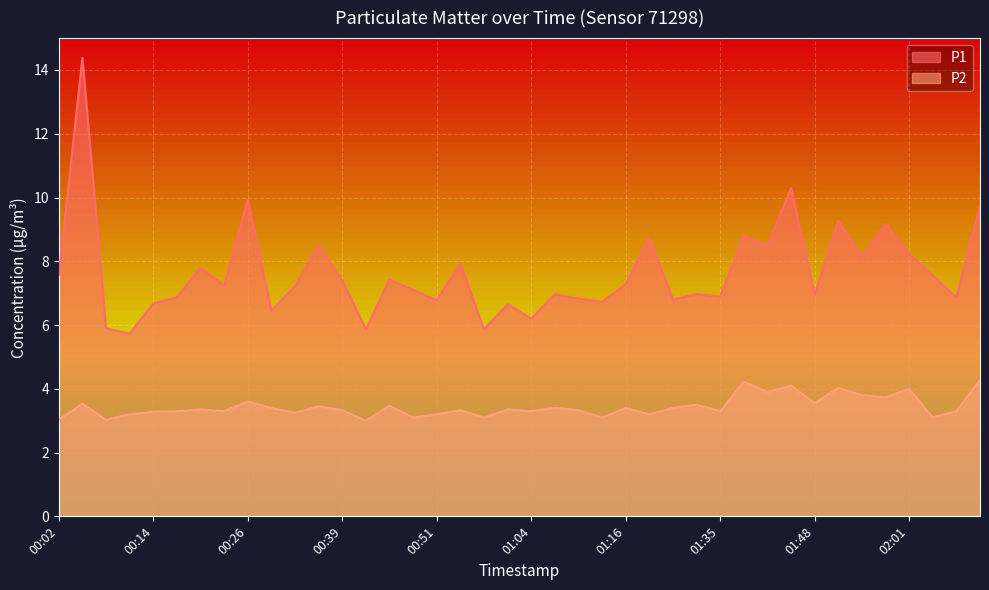

At which category does the chart reach its minimum across all series?

00:42